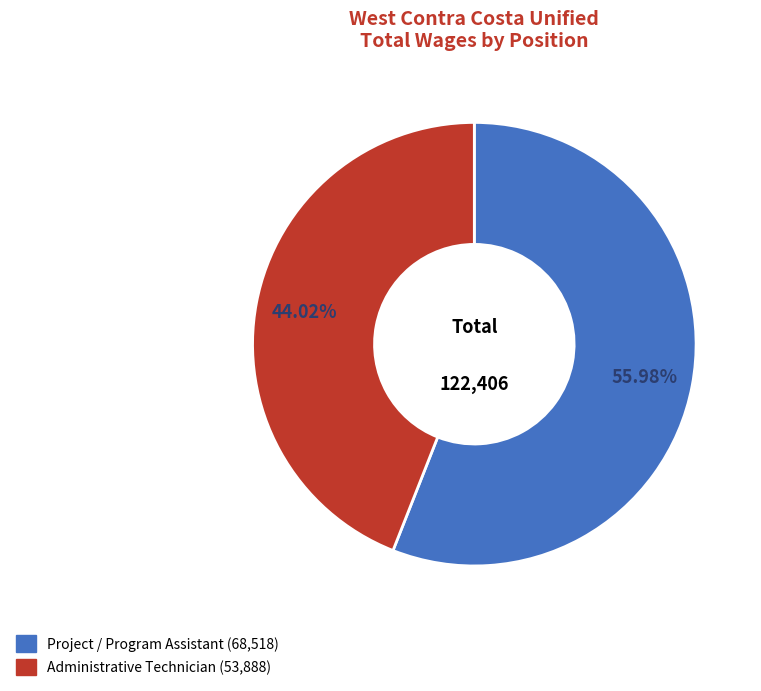

How many segments does this pie chart have?

2